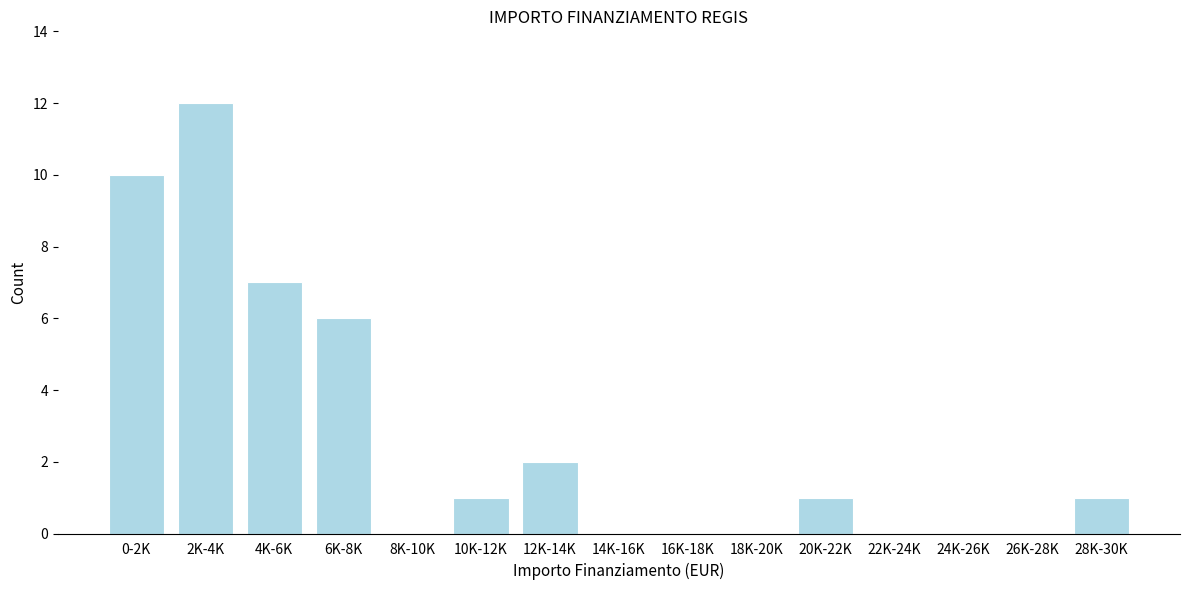

Reading left to right, extract all data points from this chart.

0-2K=10	2K-4K=12	4K-6K=7	6K-8K=6	8K-10K=0	10K-12K=1	12K-14K=2	14K-16K=0	16K-18K=0	18K-20K=0	20K-22K=1	22K-24K=0	24K-26K=0	26K-28K=0	28K-30K=1